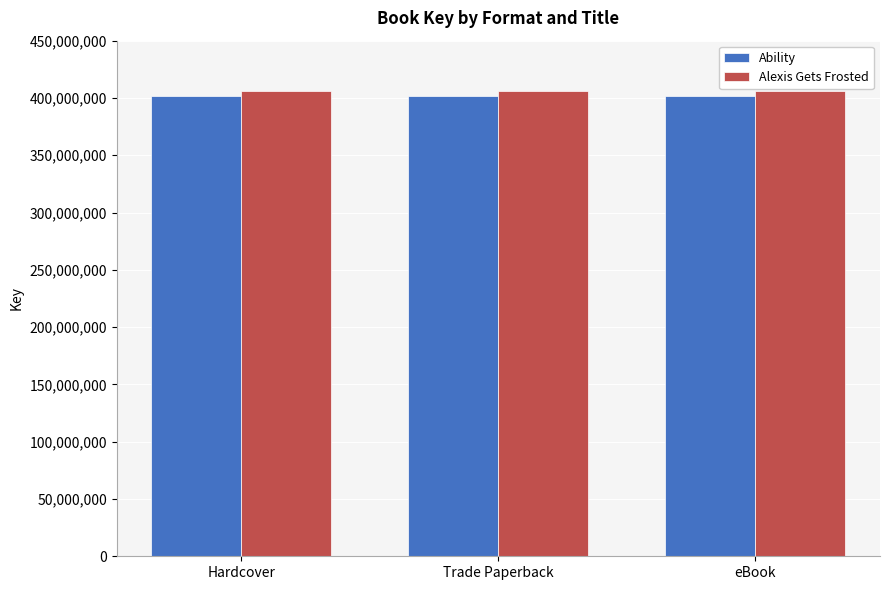

Reading left to right, what are all the values shown in this chart?

Ability: 401986471	401986471	401986471
Alexis Gets Frosted: 405848622	405848622	405848622